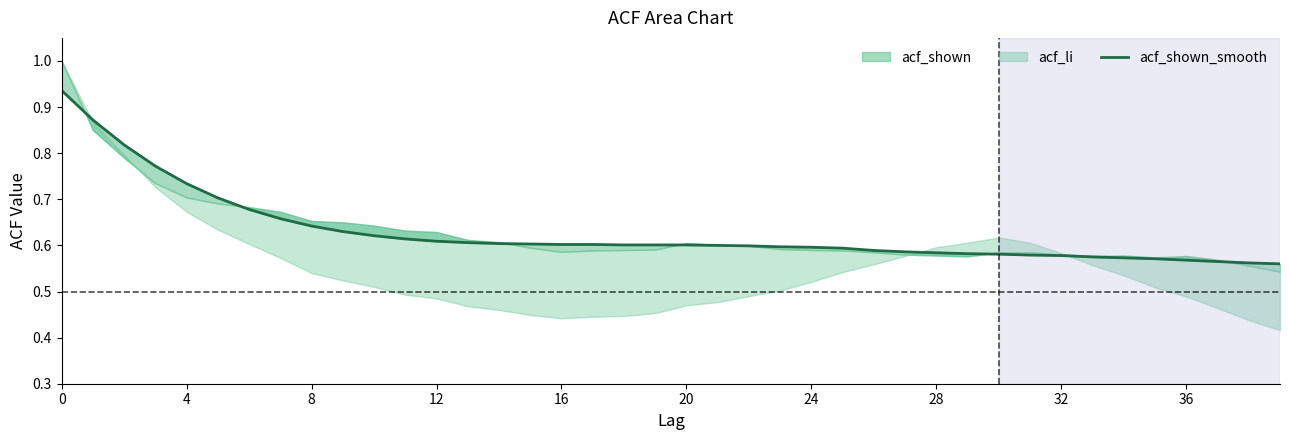

What is the average value?

0.6